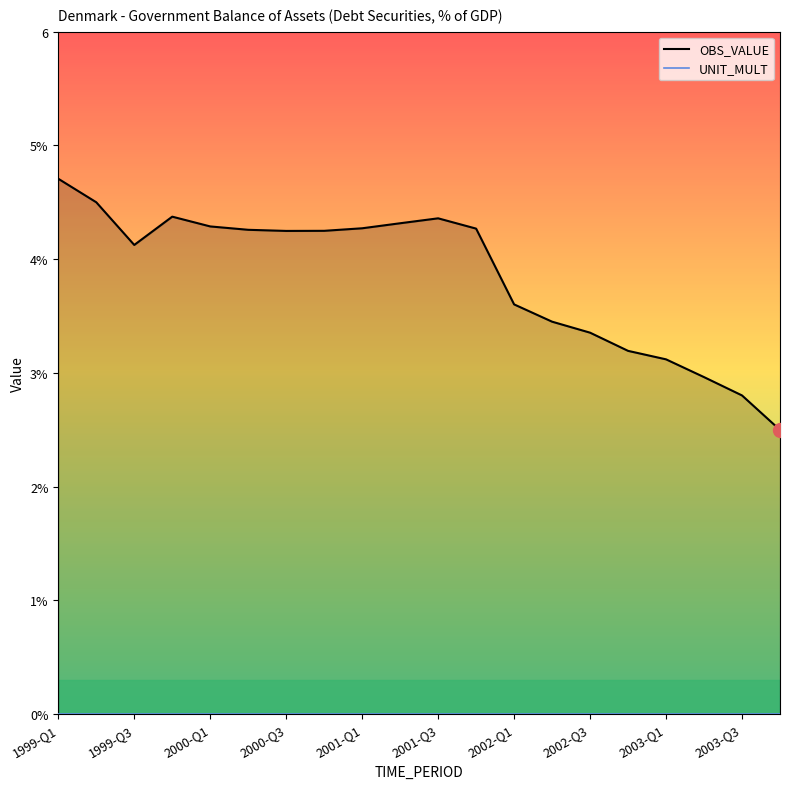

At 2001-Q1, list the series in order from largest to smallest.

OBS_VALUE, UNIT_MULT